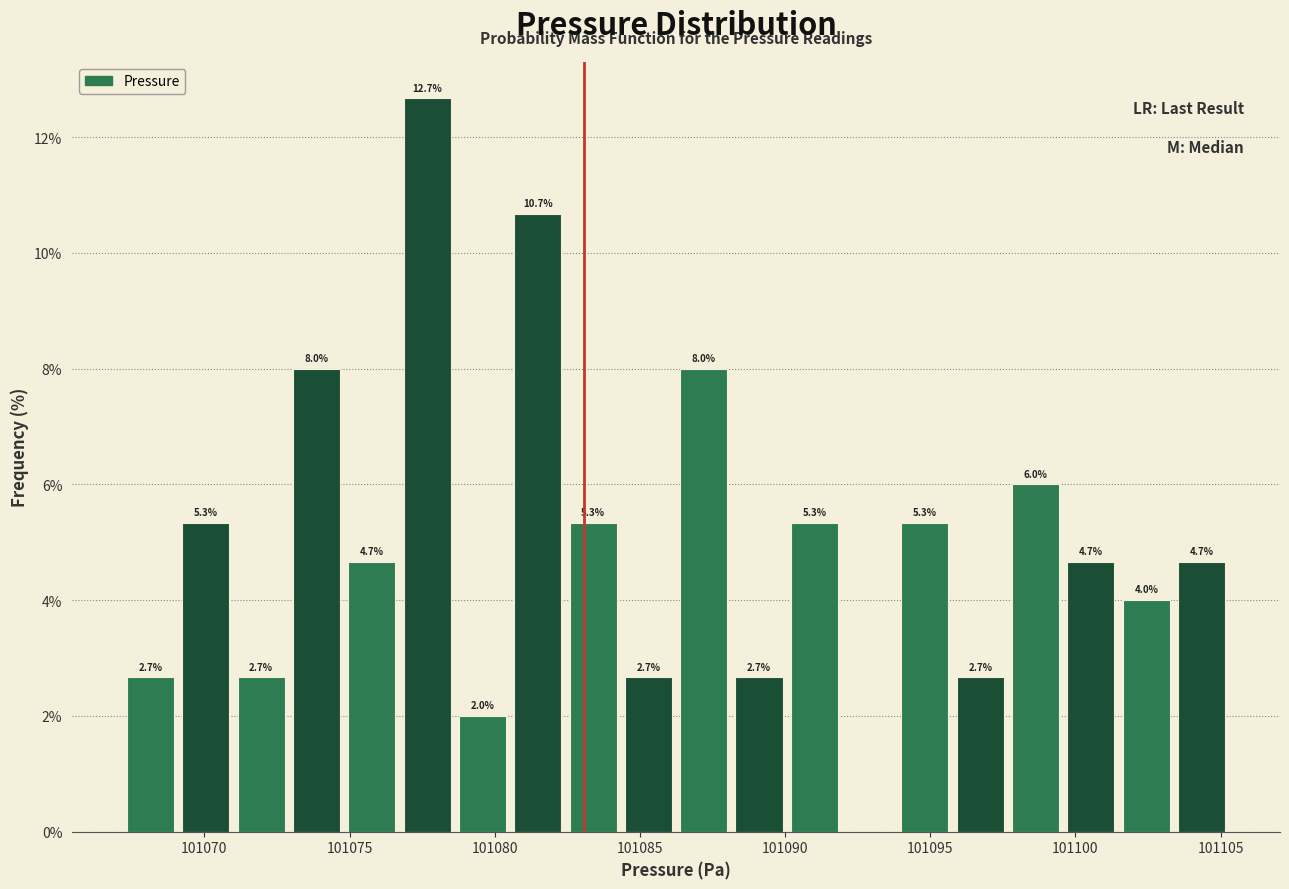

Around what value on the x-axis is the tallest bar? Give the approximate position of its centre, as read against the axis.

101077.5